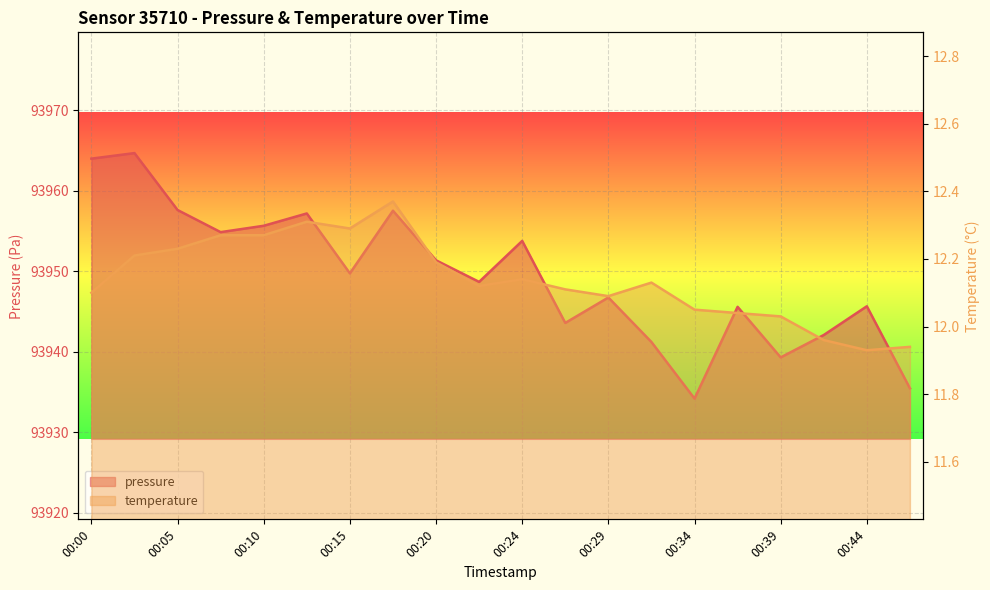

True or false: pressure has a value of 93941.2 at 00:32.

True